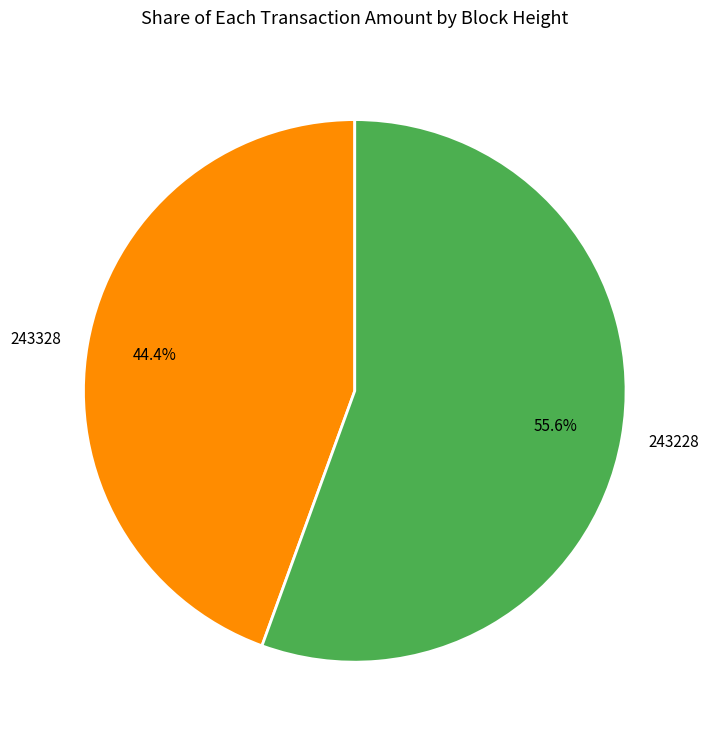

What percentage do 243328 and 243228 together represent?

100.0%